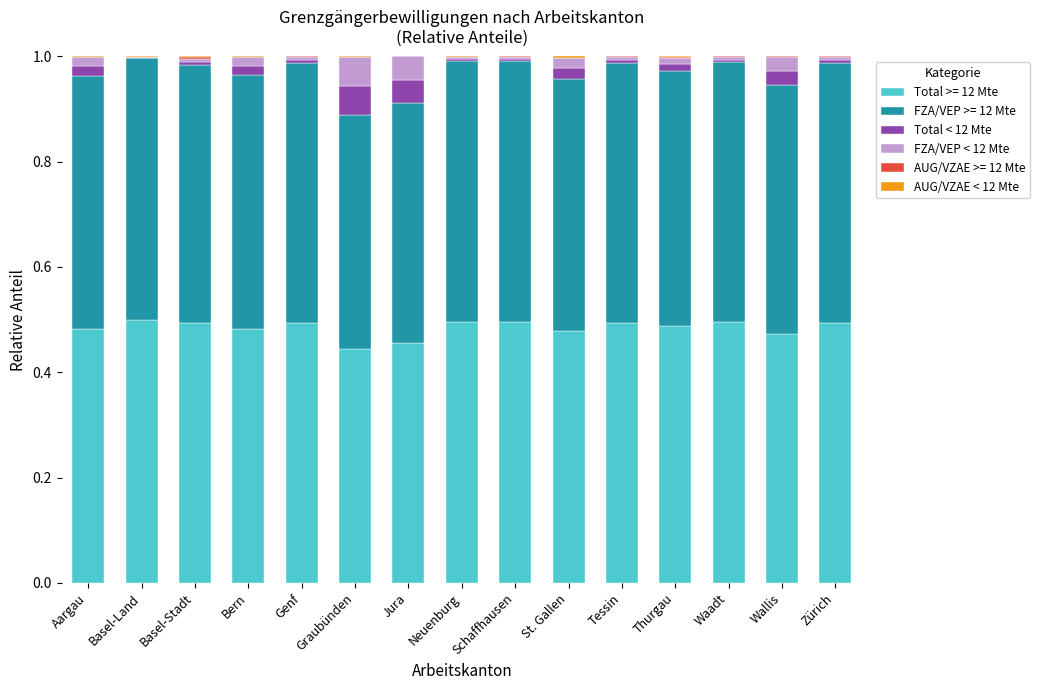

The value of Total >= 12 Mte at Zürich is 0.8. True or false?

False